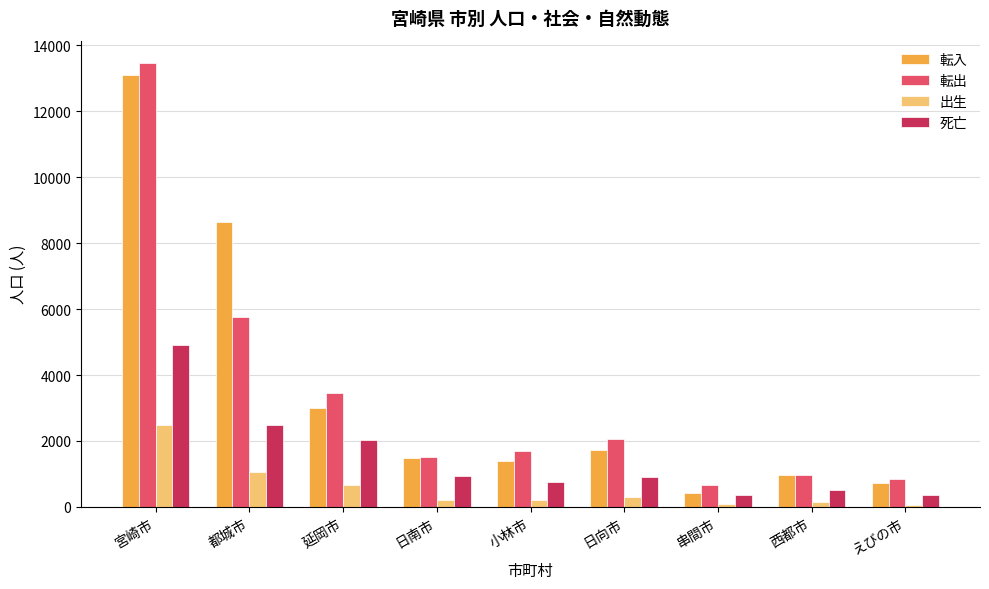

True or false: 転出 has a value of 963 at 西都市.

True